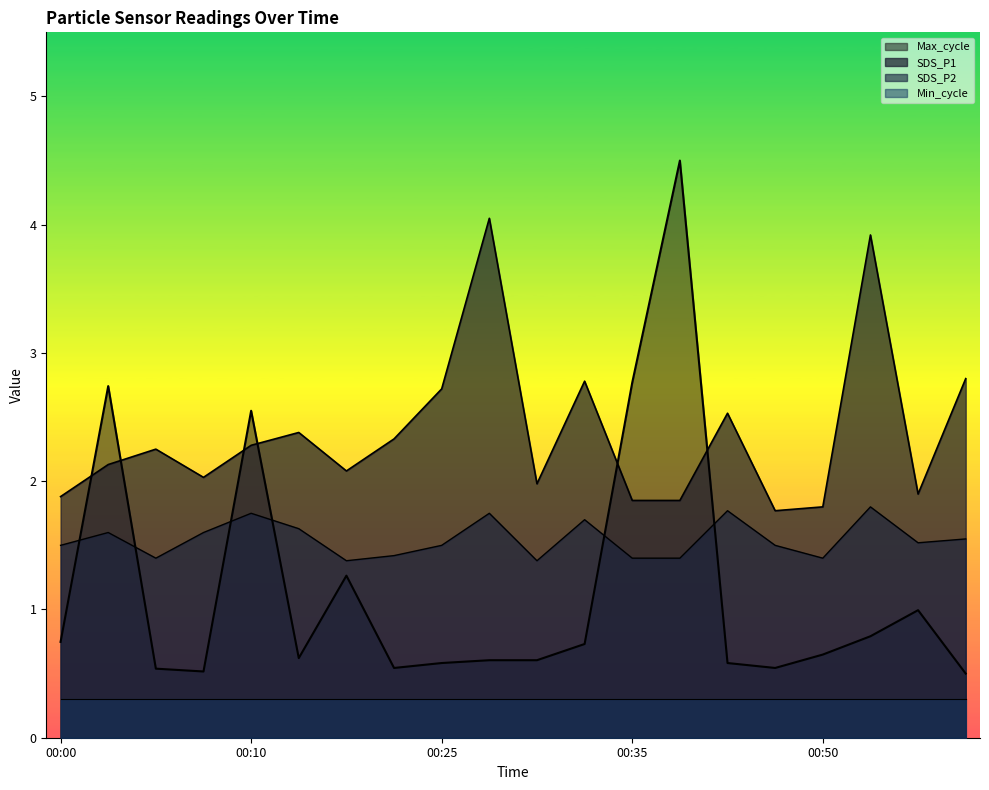

What is the maximum value for SDS_P1?

4.0